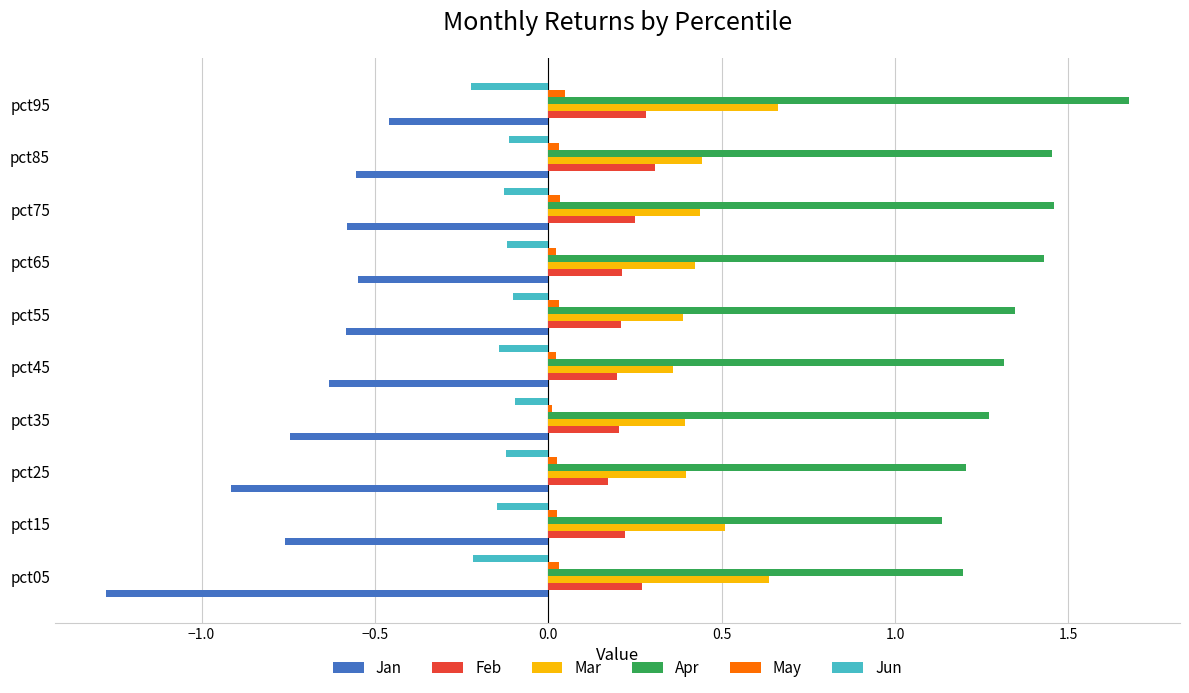

Which series has the largest range (max minus min)?

Jan